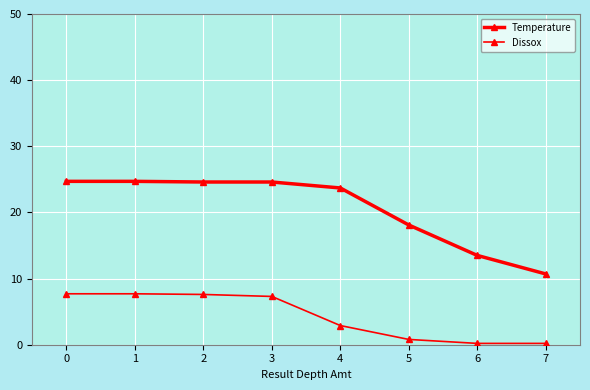

Does the chart have visible grid lines?

Yes